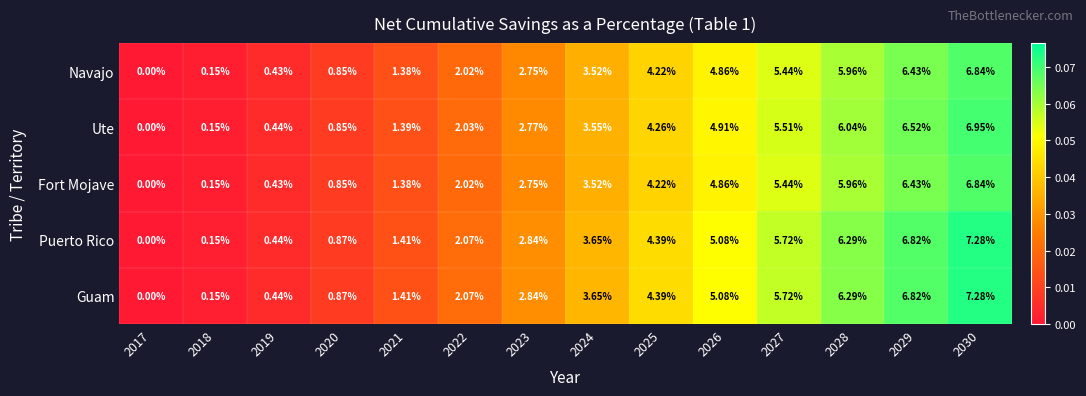

Is the value of Puerto Rico at 2029 greater than the value of Fort Mojave at 2020?

Yes